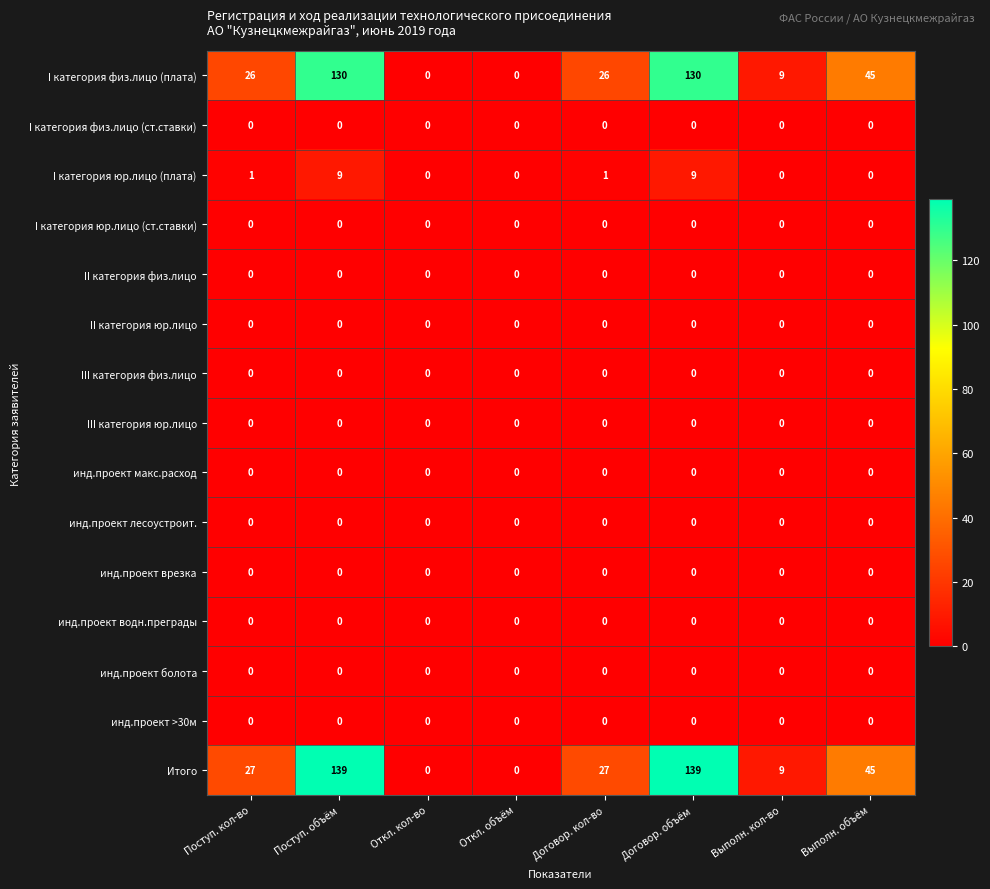

The value of I категория юр.лицо (плата) at Выполн. кол-во is 0. True or false?

True